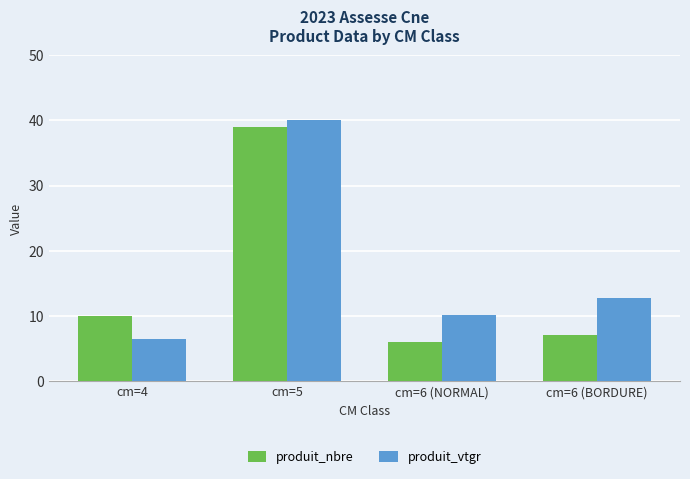

List the labels in order of produit_vtgr value, largest first.

cm=5, cm=6 (BORDURE), cm=6 (NORMAL), cm=4